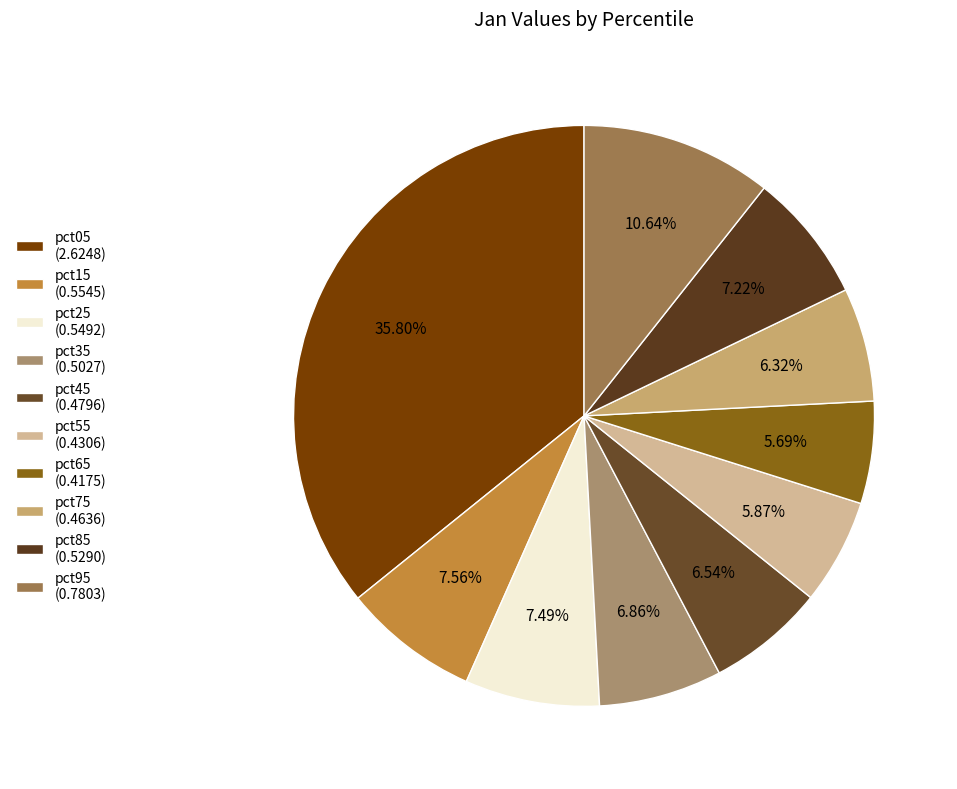

Count the number of slices in the pie.

10